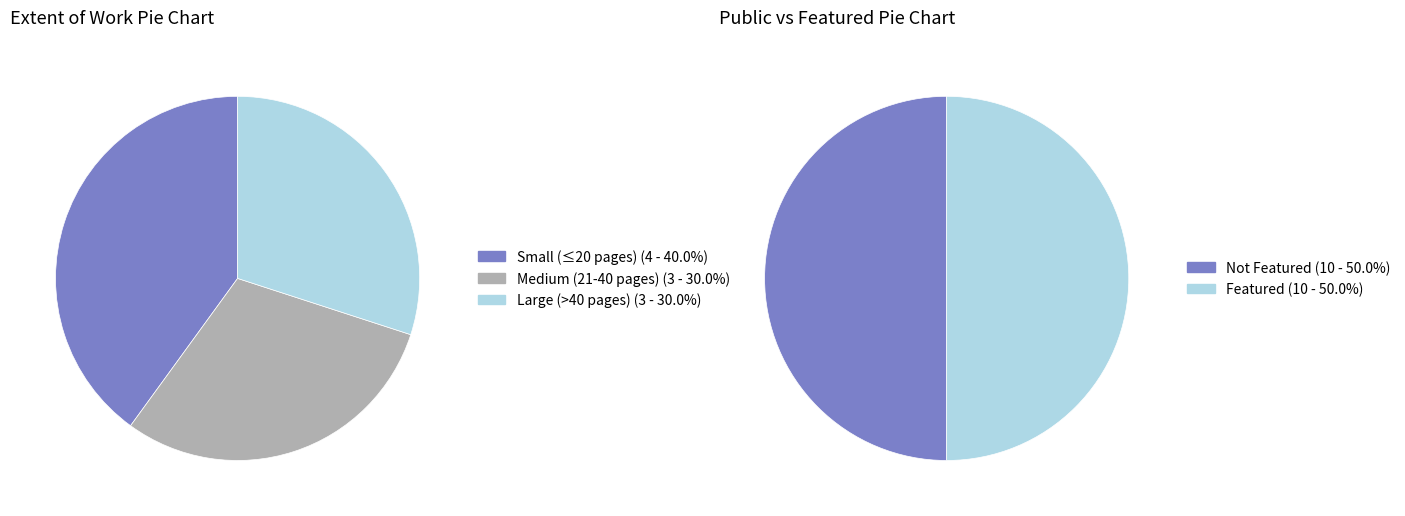

Is 626 the majority of the pie?

No